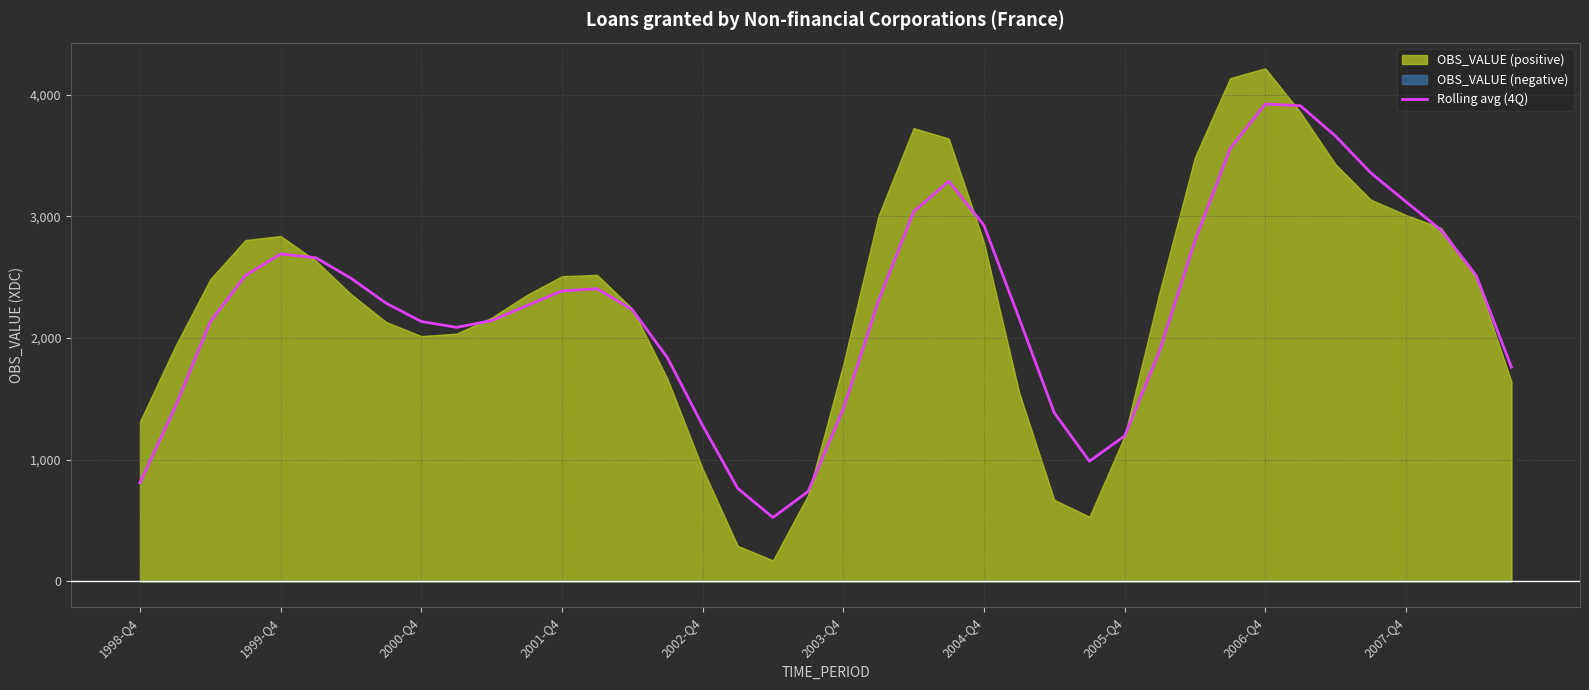

True or false: there are more than 1 points higher than both neighbors.

True